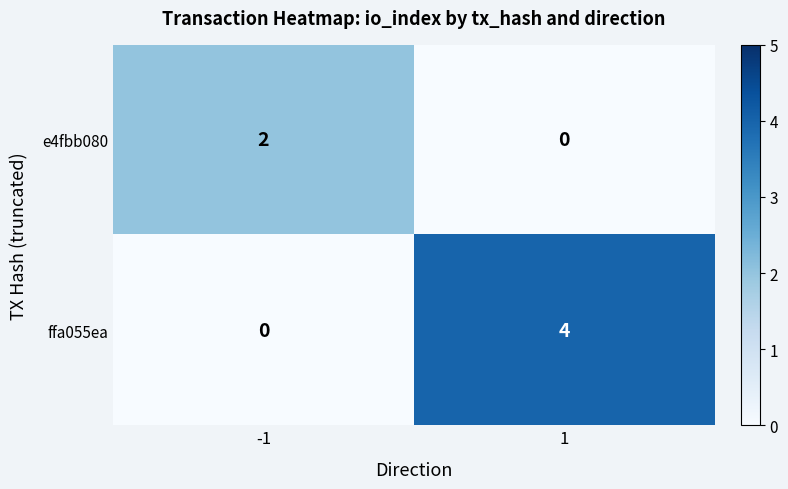

Which series has the largest total across all categories?

ffa055ea